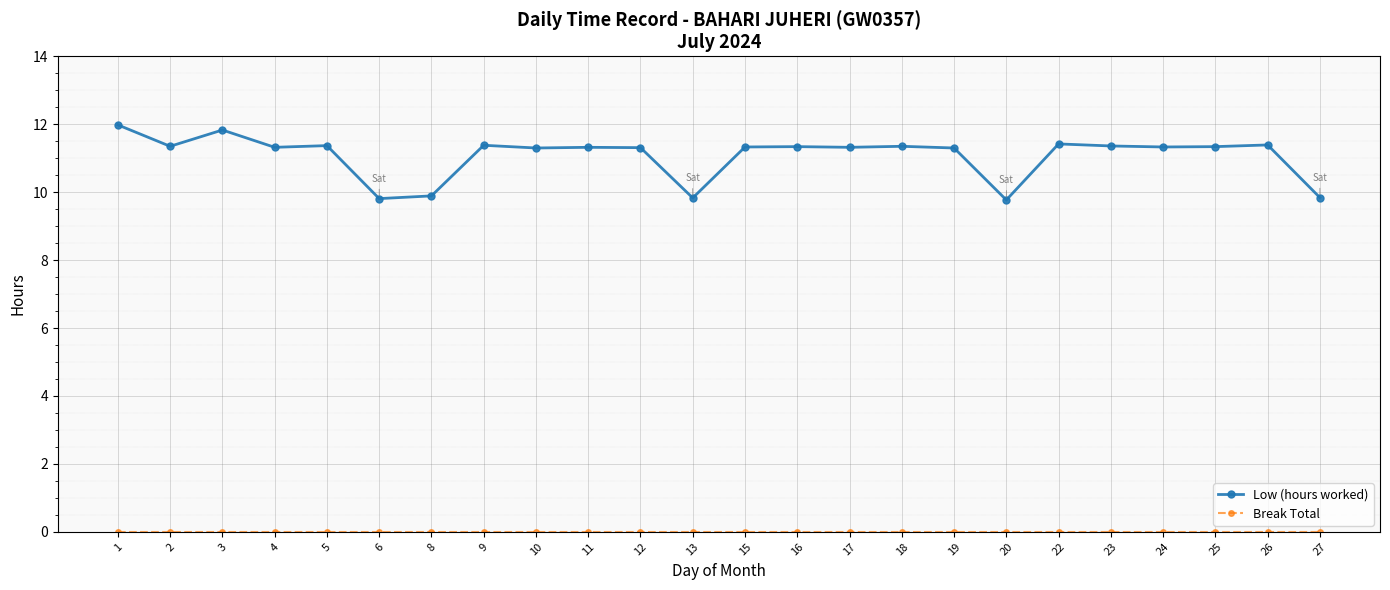

What is the value of the Low (hours worked) point at the 4th from the left?

11.3